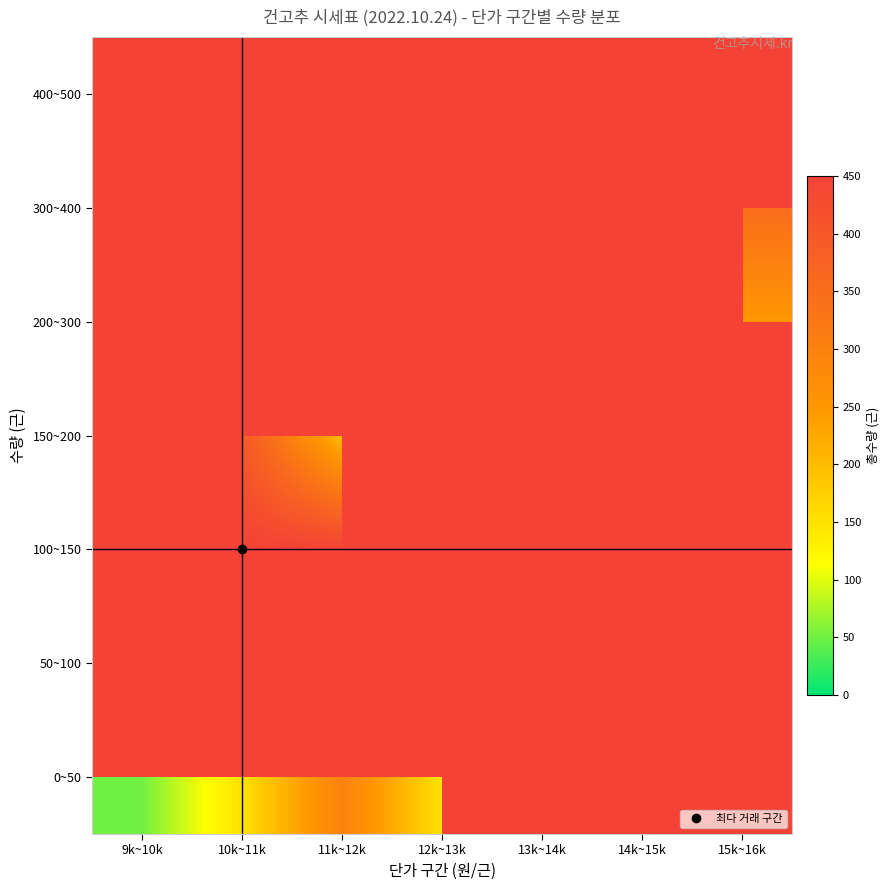

What is the approximate value of 0~50 at 10k~11k?

150.0